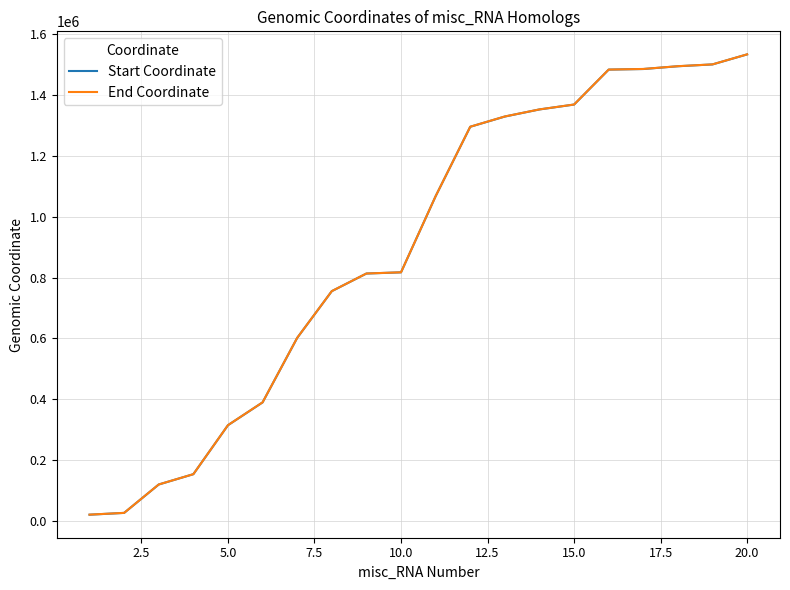

True or false: End Coordinate and Start Coordinate intersect in this chart.

False